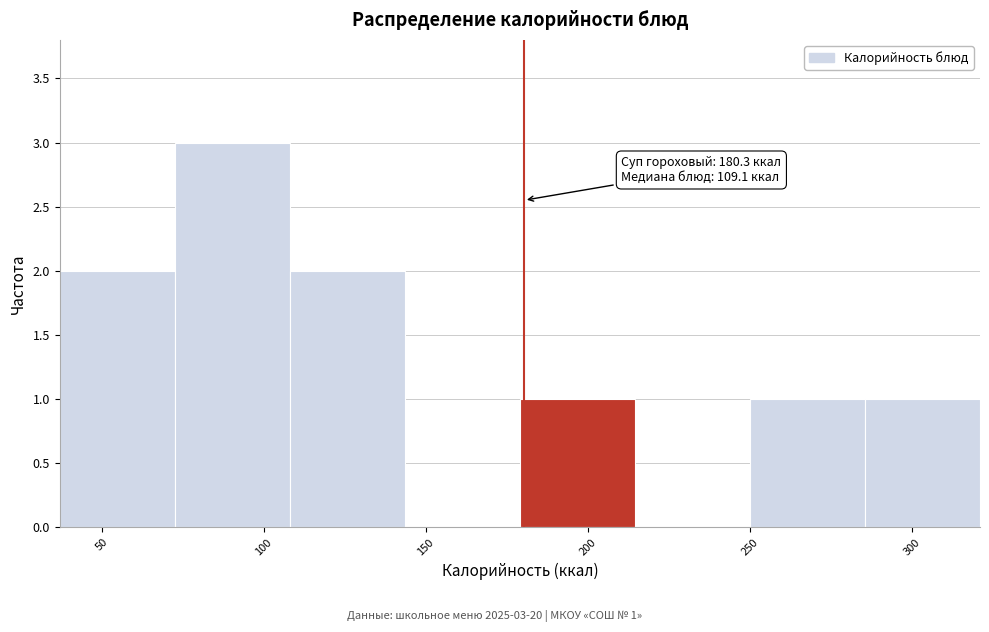

Which range on the x-axis has the tallest bar?

70 to 110